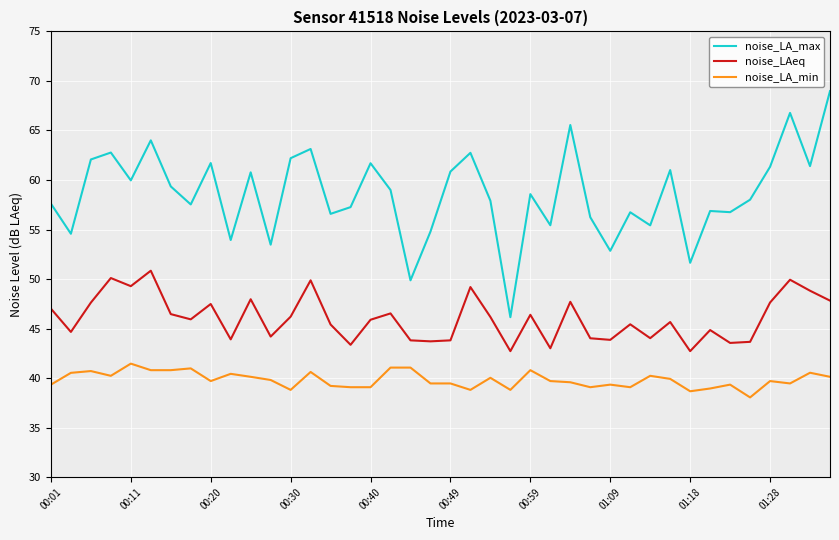

In noise_LAeq, how many points are lower than both neighbors (excluding endpoints)?

13